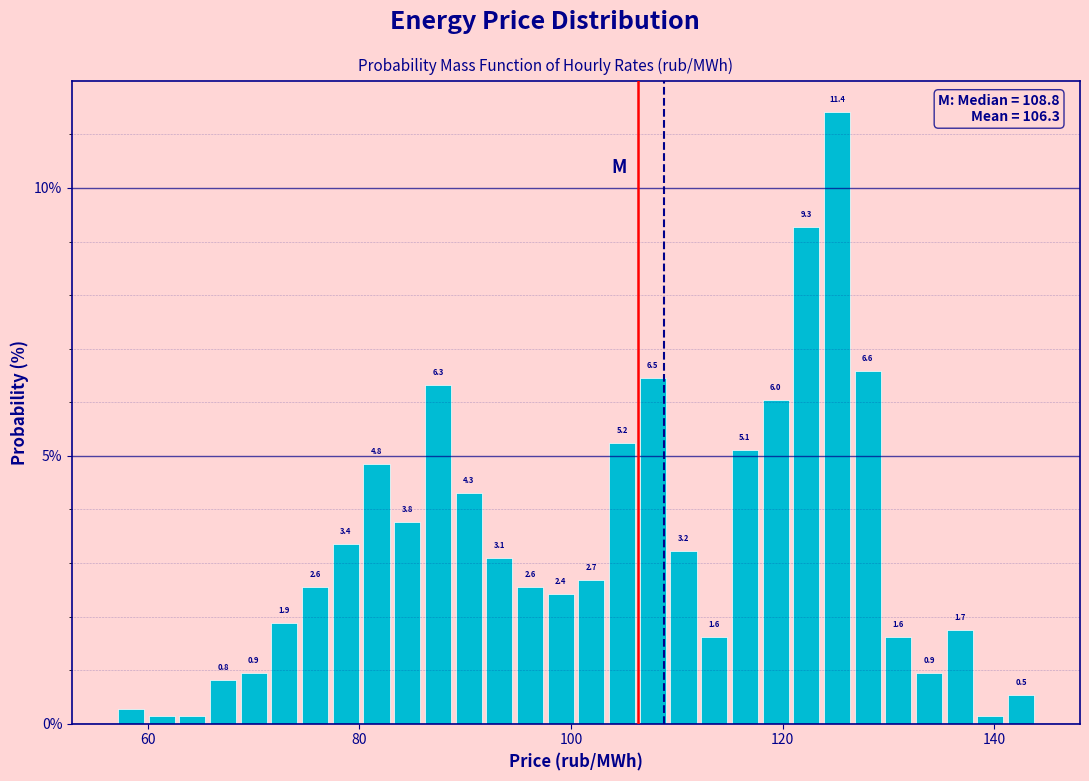

Read against the x-axis, roughly where is the centre of the tallest bar?

126